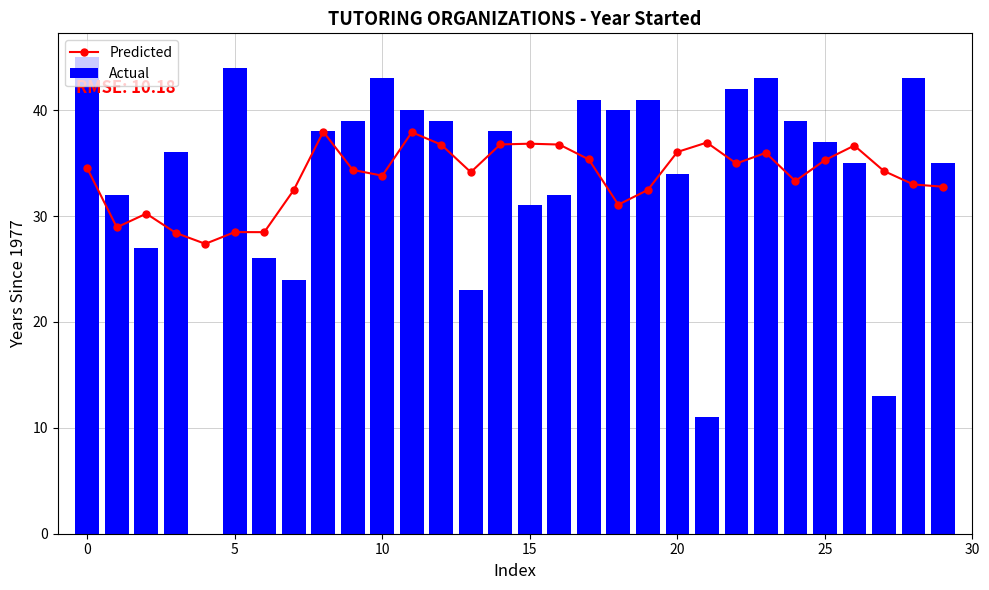

Is it true that Predicted equals 34.1 at 13?

True